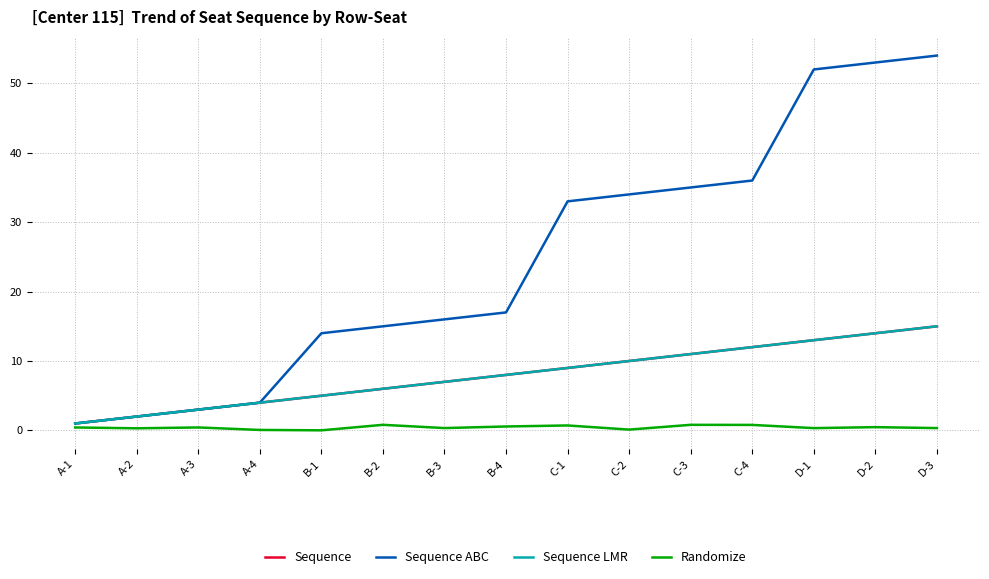

Does the chart display data point markers on the line(s)?

No